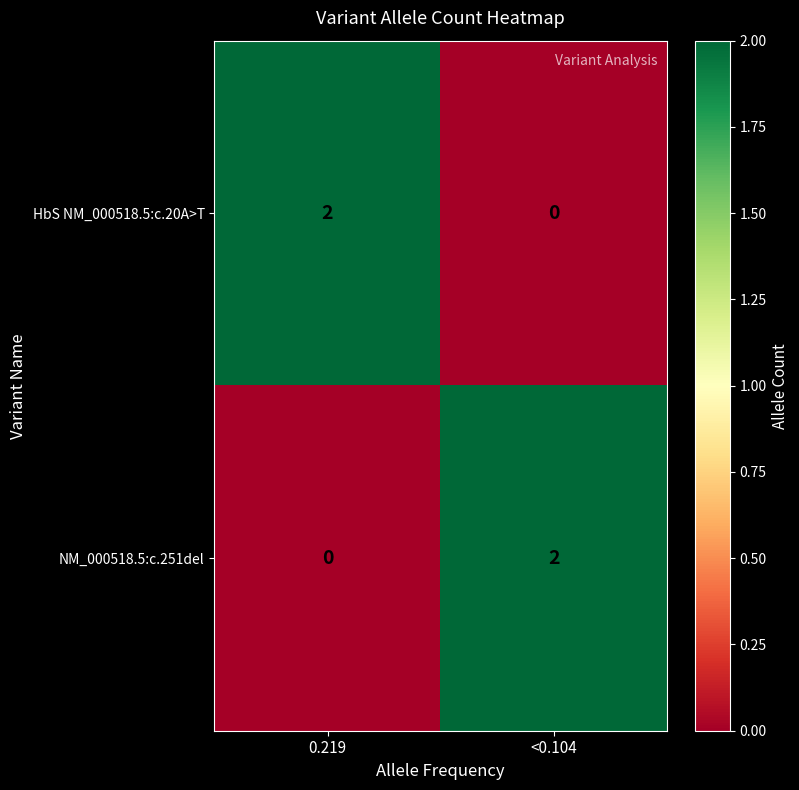

Is the value of HbS NM_000518.5:c.20A>T at <0.104 greater than the value of NM_000518.5:c.251del at <0.104?

No